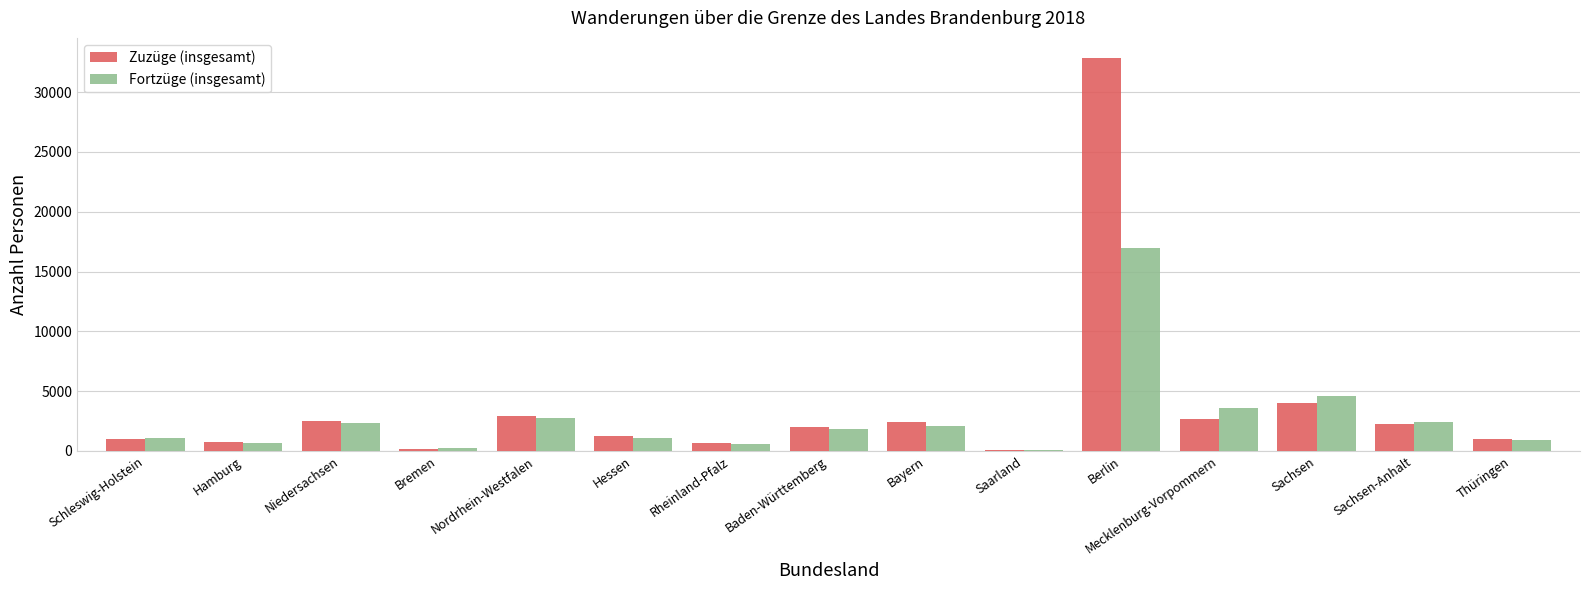

What are all the series names shown in the legend?

Zuzüge (insgesamt), Fortzüge (insgesamt)